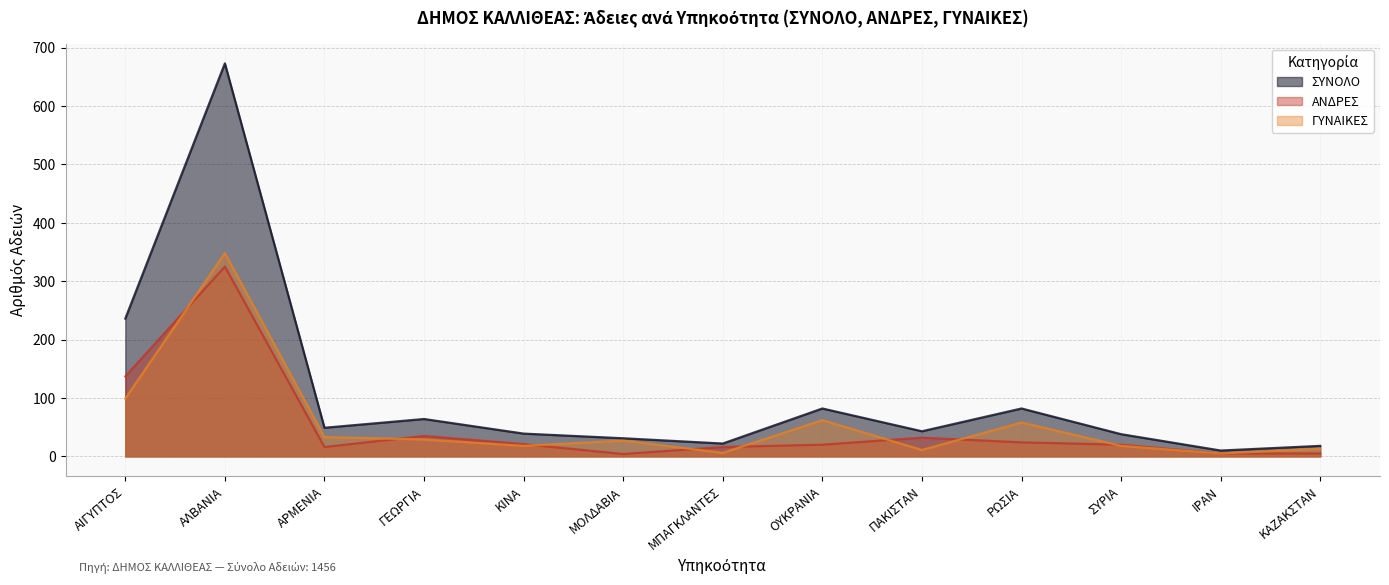

Is it true that ΓΥΝΑΙΚΕΣ equals 83 at ΡΩΣΙΑ?

False